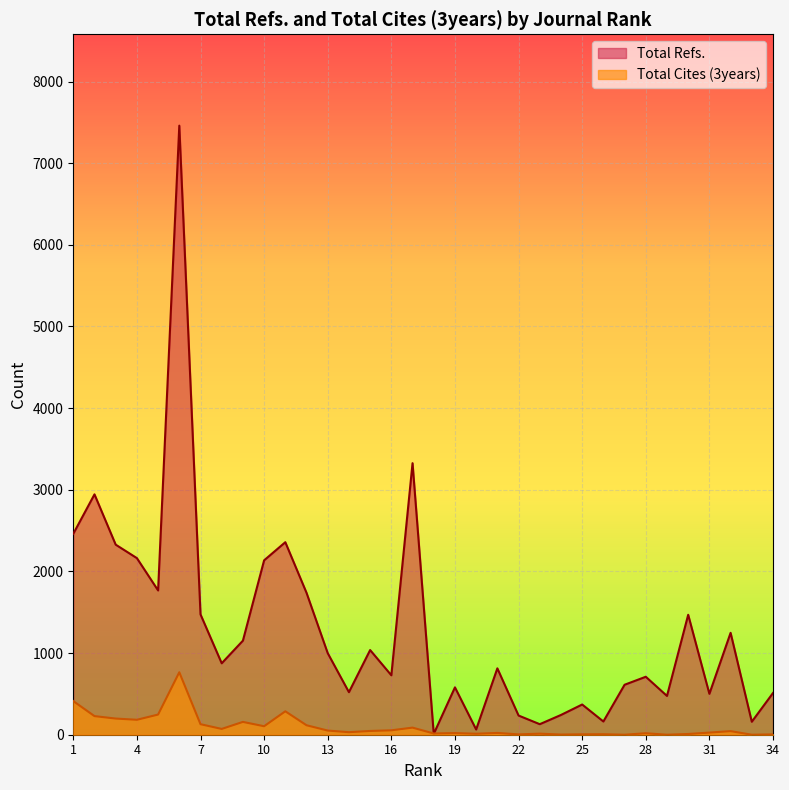

Rank the categories by Total Refs. value from lowest to highest.

18, 20, 23, 33, 26, 22, 24, 25, 29, 31, 34, 14, 19, 27, 28, 16, 21, 8, 13, 15, 9, 32, 30, 7, 12, 5, 10, 4, 3, 11, 1, 2, 17, 6